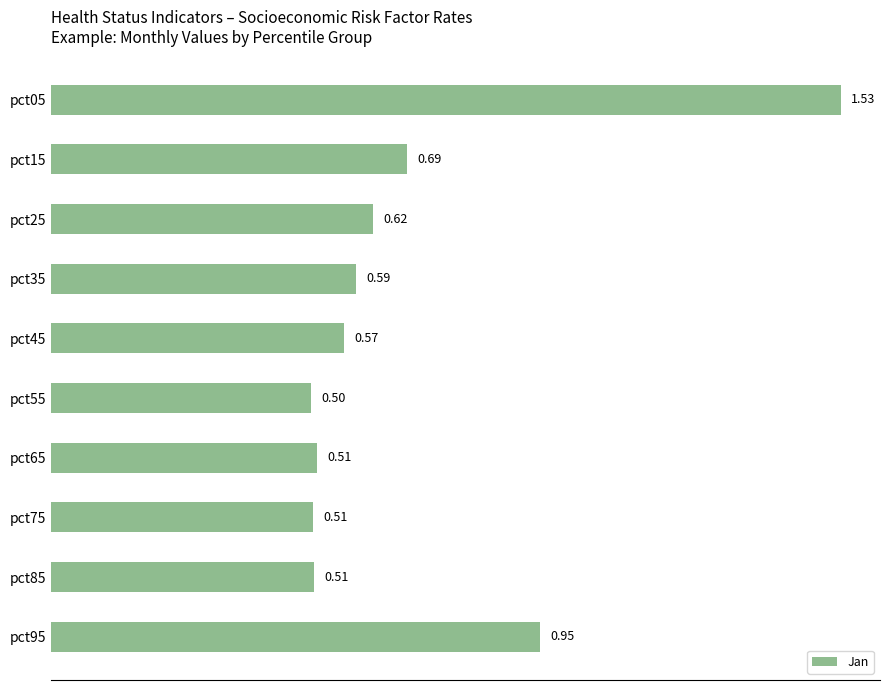

What is the difference between the maximum and minimum values?

1.0